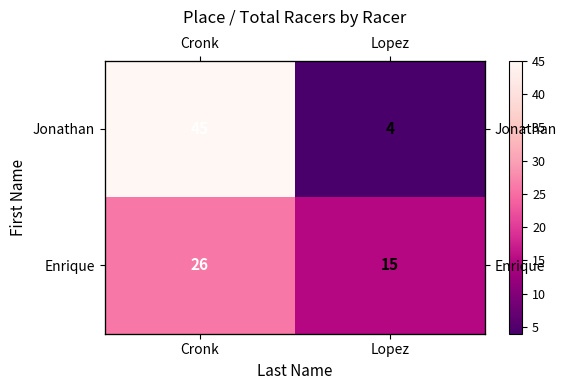

True or false: Enrique has a value of 15 at Lopez.

True